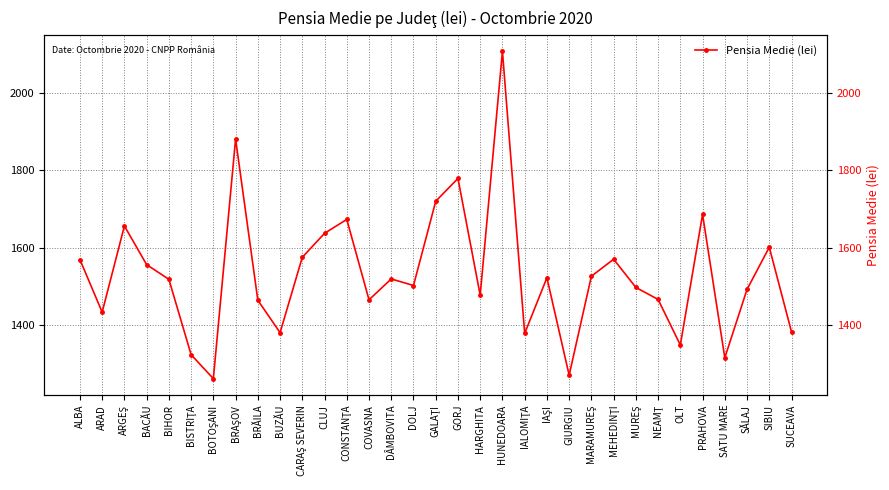

Count the number of categories in the chart.

33